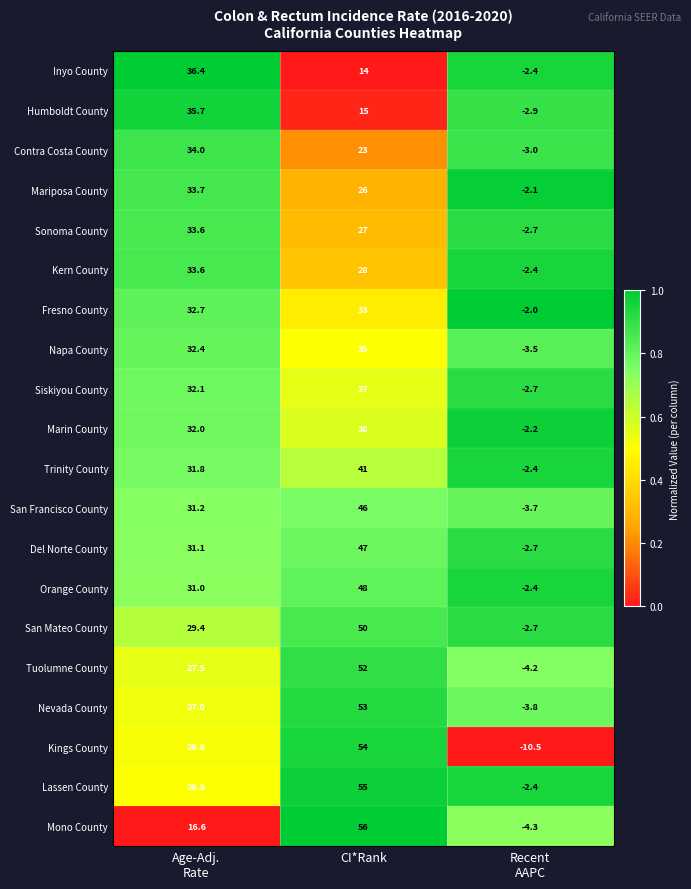

Rank the series at CI*Rank from highest to lowest value.

Mono County, Lassen County, Kings County, Nevada County, Tuolumne County, San Mateo County, Orange County, Del Norte County, San Francisco County, Trinity County, Marin County, Siskiyou County, Napa County, Fresno County, Kern County, Sonoma County, Mariposa County, Contra Costa County, Humboldt County, Inyo County